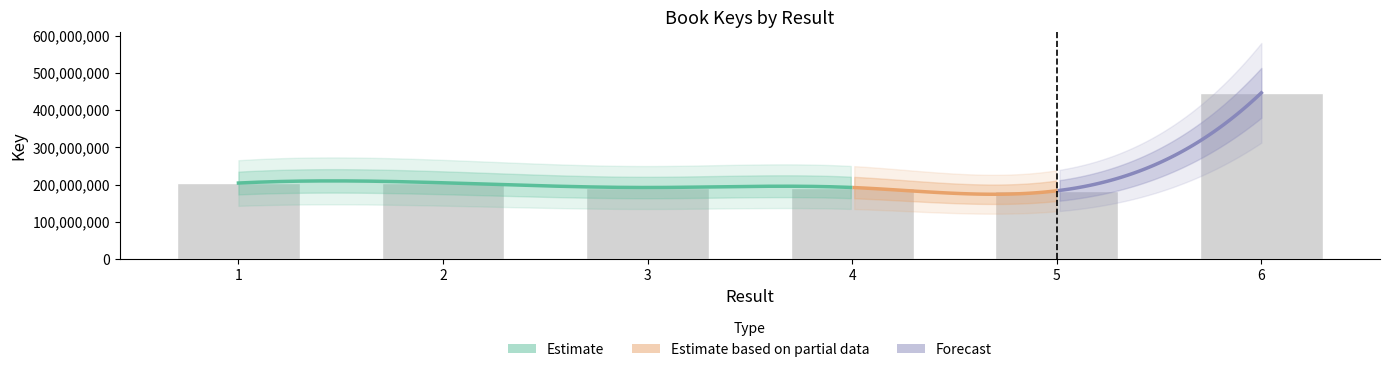

What is the change in value from 2 to 3?

-12700477